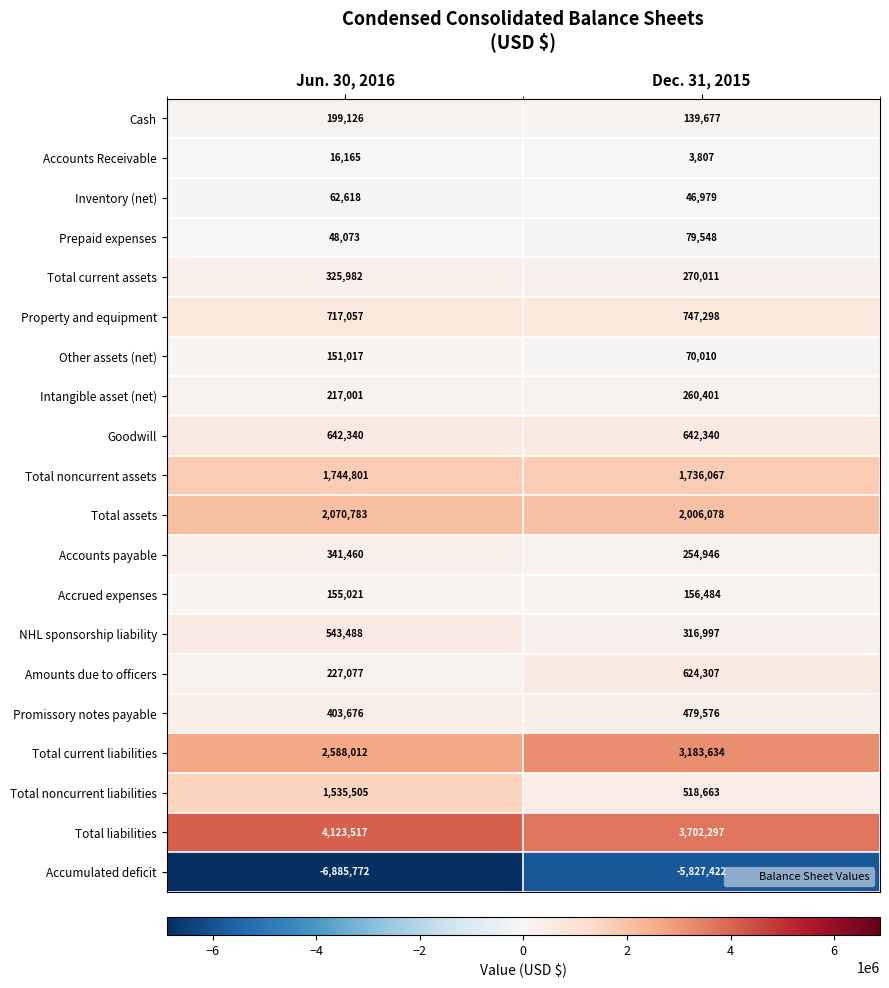

Which series has the largest range (max minus min)?

Accumulated deficit